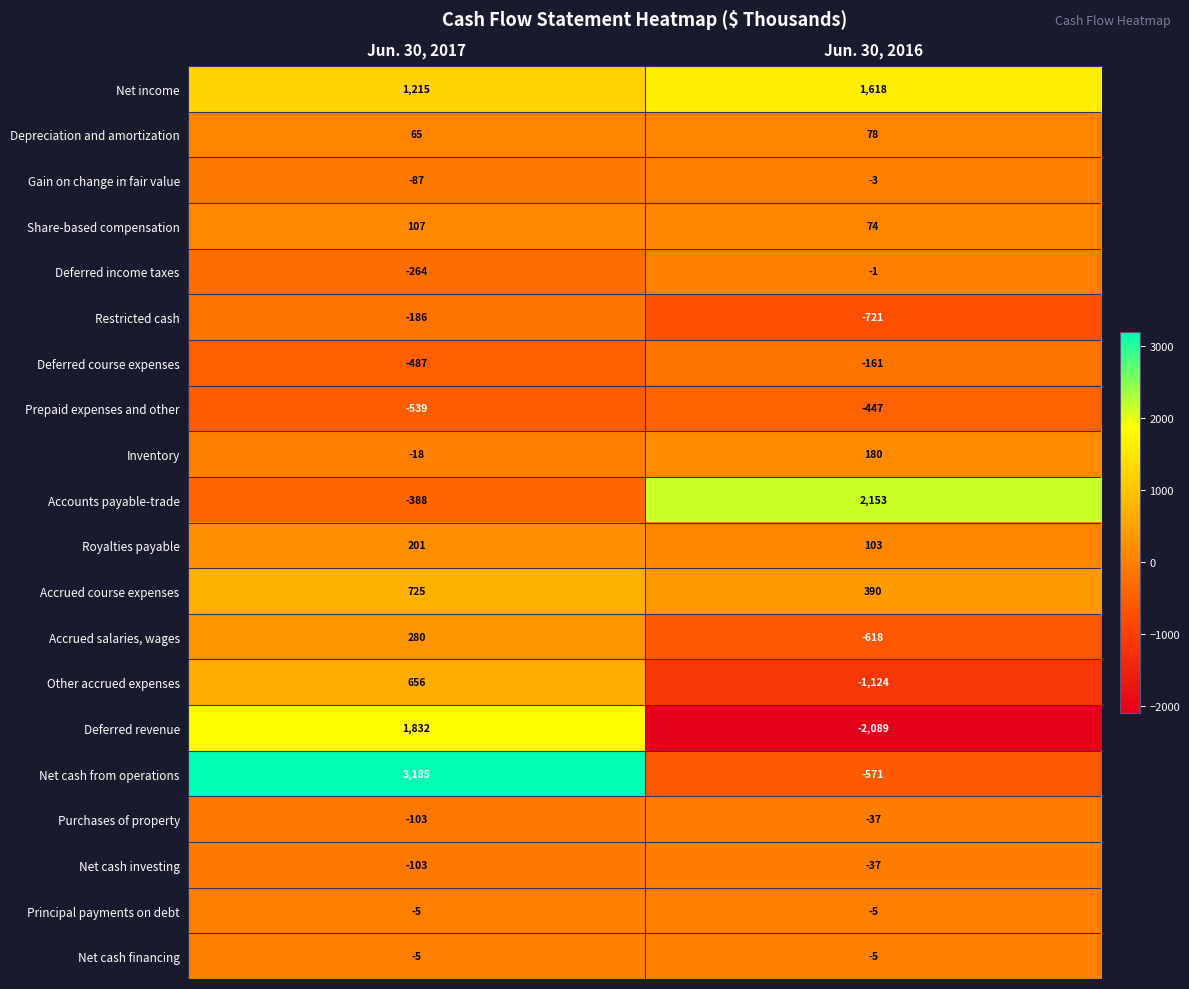

What is the difference between the maximum and minimum values in the Deferred revenue series?

3921